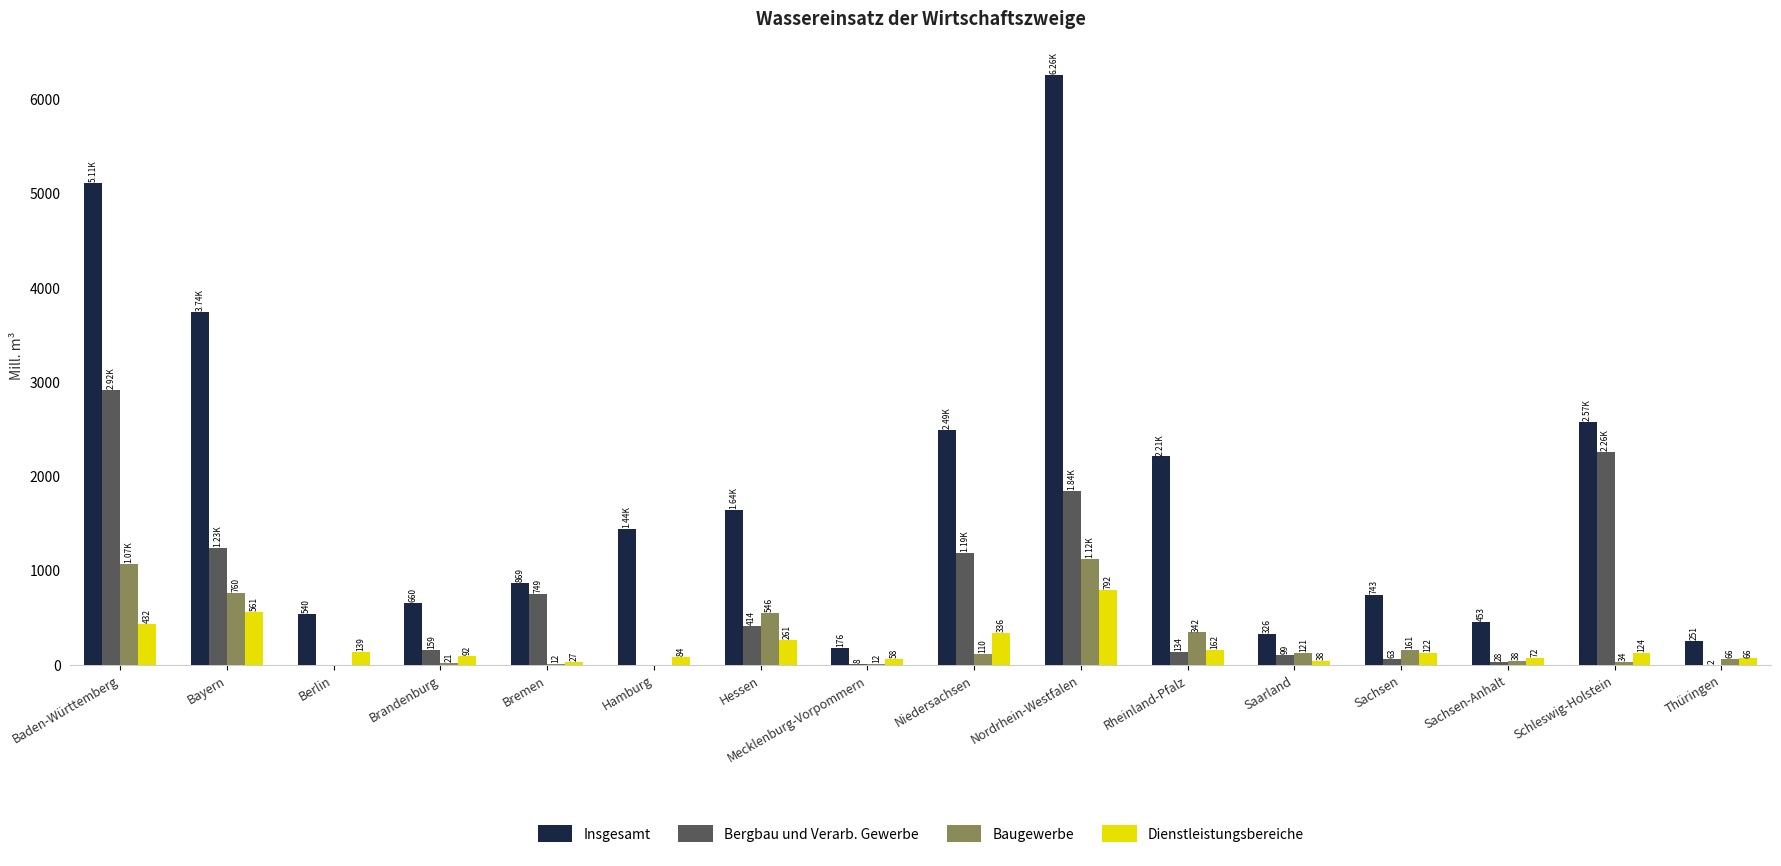

Between Hessen and Thüringen, which series saw the biggest shift?

Insgesamt